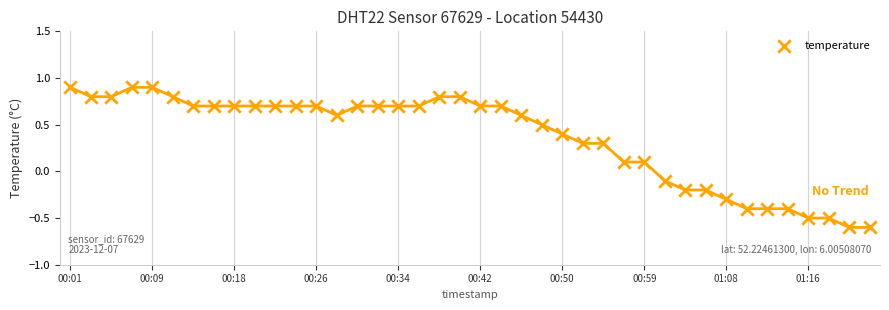

What is the range of Y values (max minus min)?

1.5